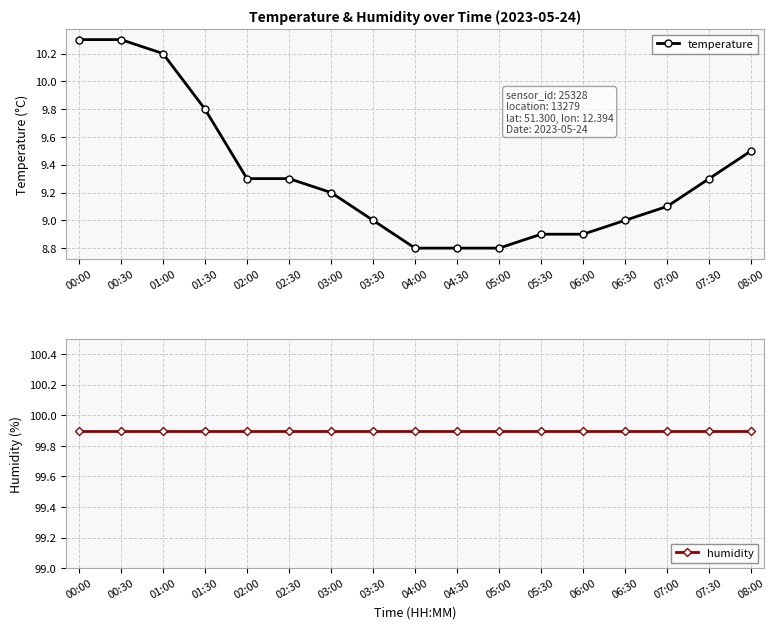

True or false: temperature has more than 2 points higher than both neighbors.

False